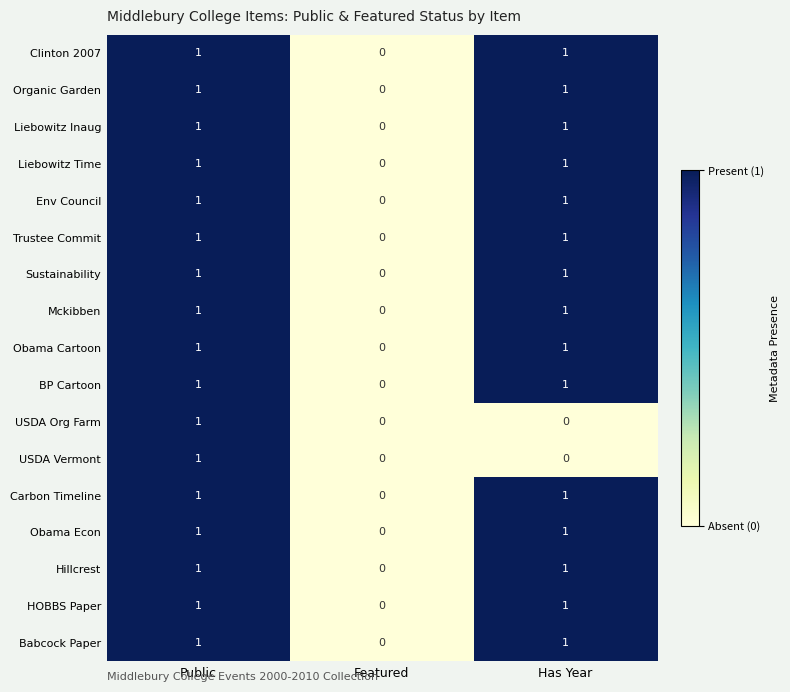

Count the Clinton 2007 values in the range 0 to 1.

3